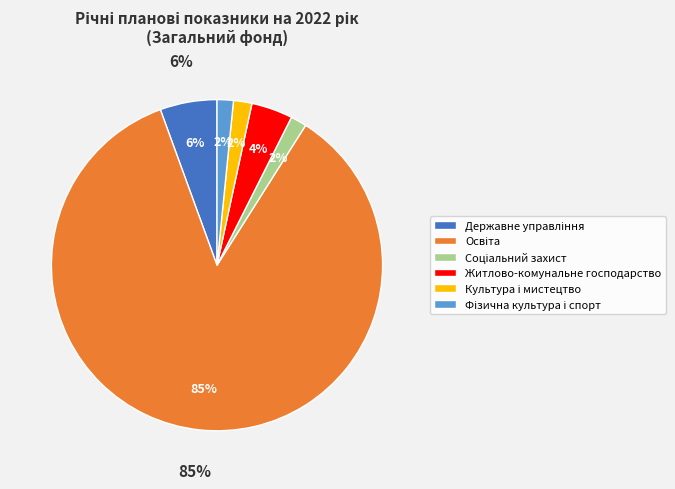

Between Освіта and Фізична культура і спорт, which is larger?

Освіта